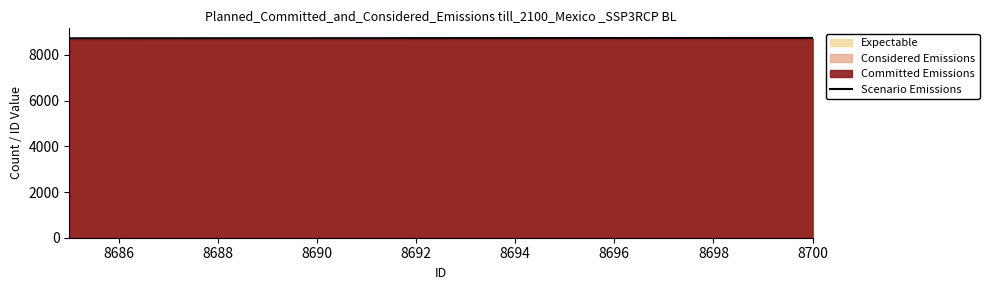

How many lines are shown in the chart?

1